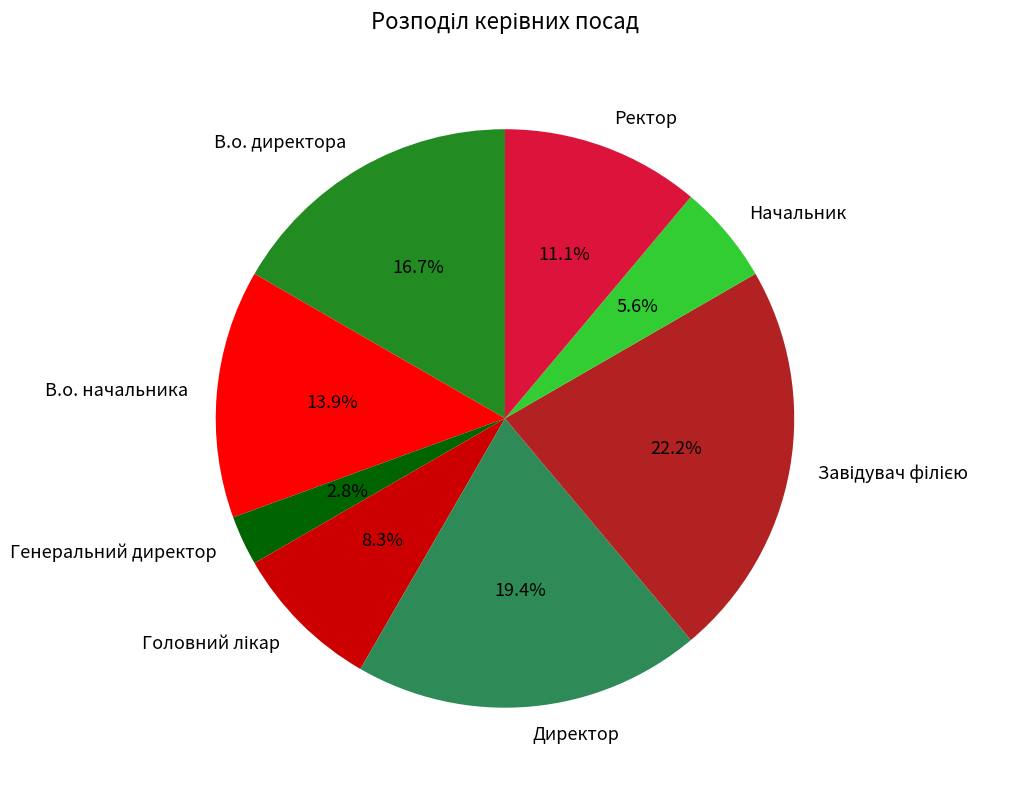

Between В.о. начальника and Генеральний директор, which is larger?

В.о. начальника